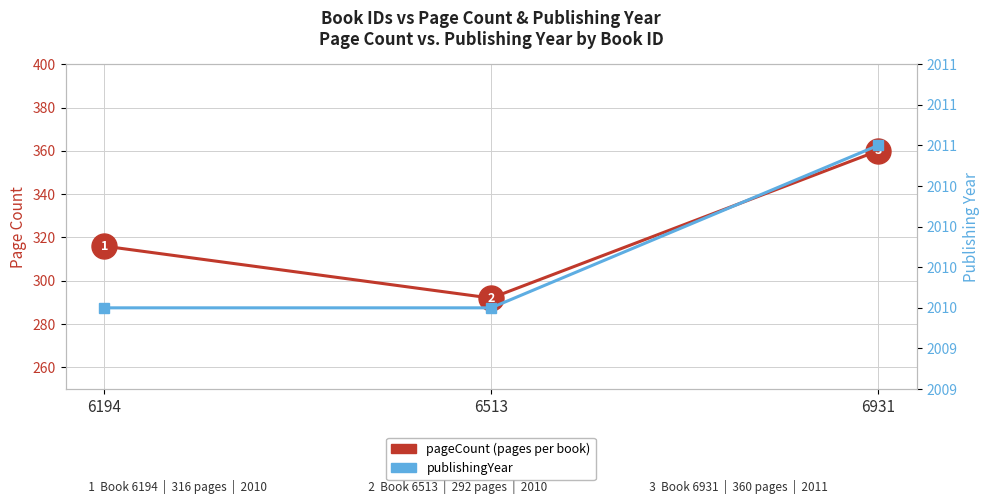

Rank the series by their average value, from lowest to highest.

pageCount (pages), publishingYear